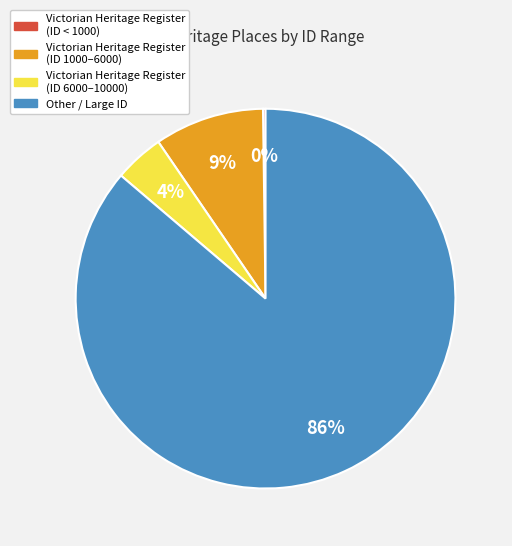

Is there a majority slice in this chart?

Yes